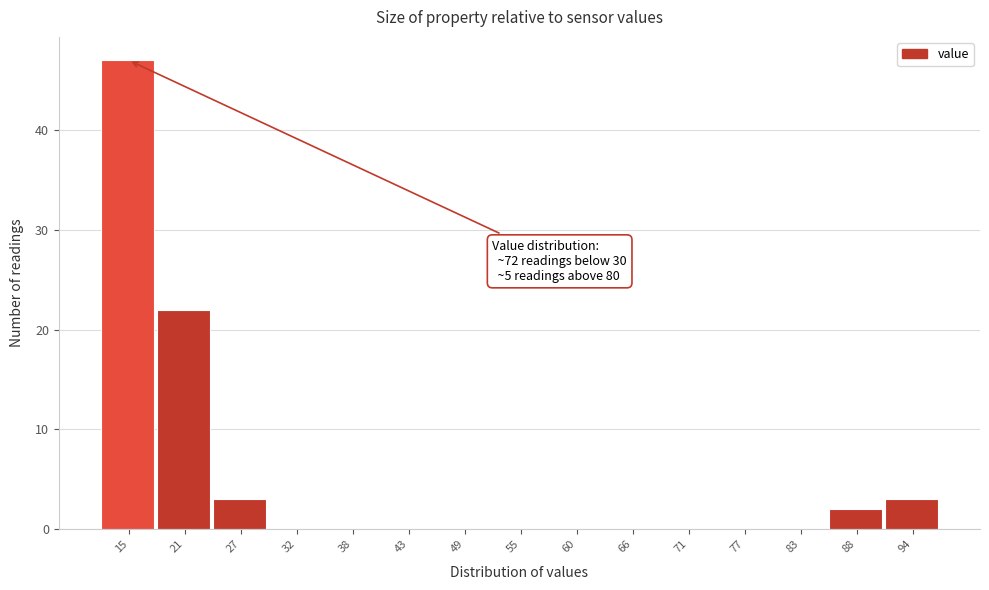

Reading left to right, transcribe all the data shown in this chart.

15=47	21=22	27=3	32=0	38=0	43=0	49=0	55=0	60=0	66=0	71=0	77=0	83=0	88=2	94=3